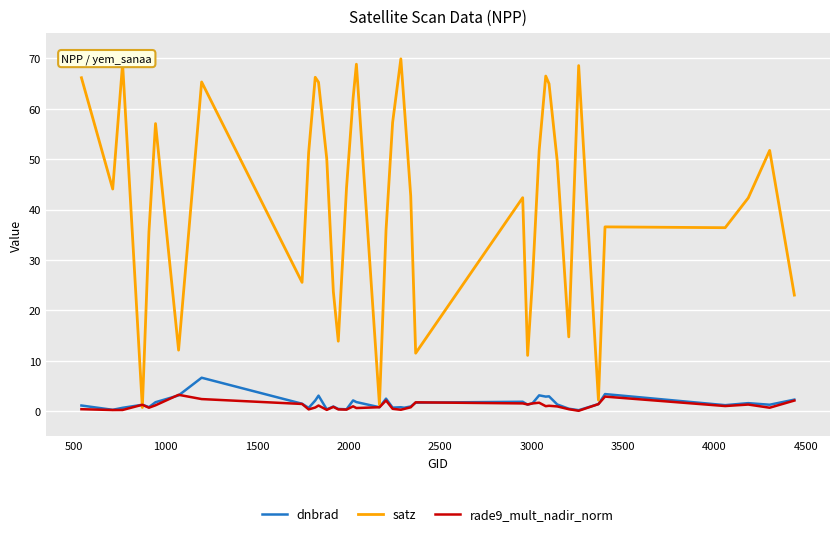

What is the maximum value shown in the chart?

69.9